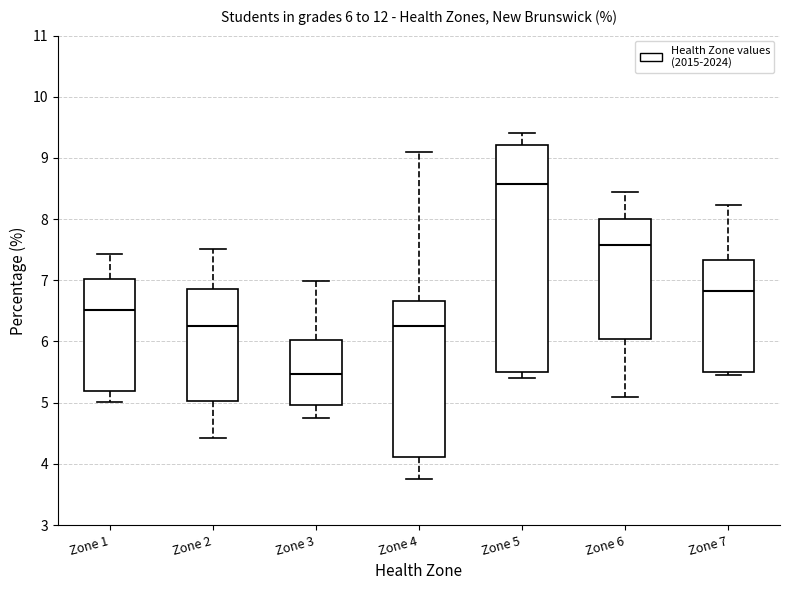

Comparing the boxes themselves (not the whiskers), which one is the tallest?

Zone 5